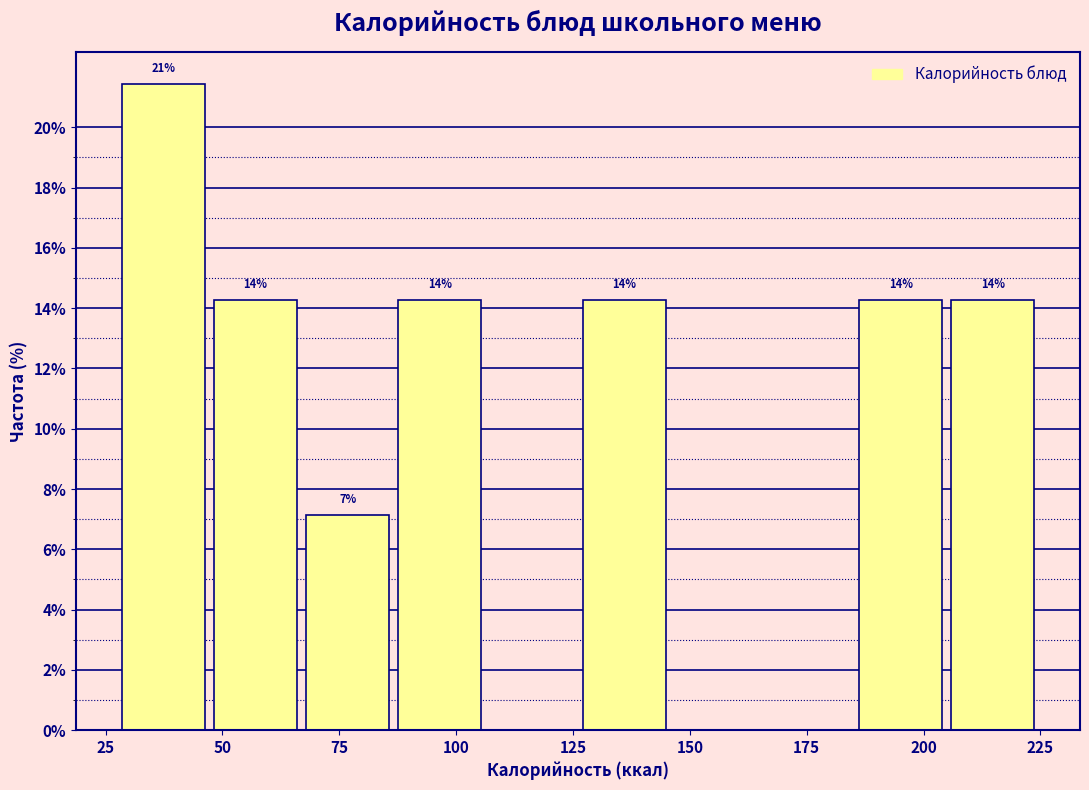

Around what value on the x-axis is the tallest bar? Give the approximate position of its centre, as read against the axis.

35